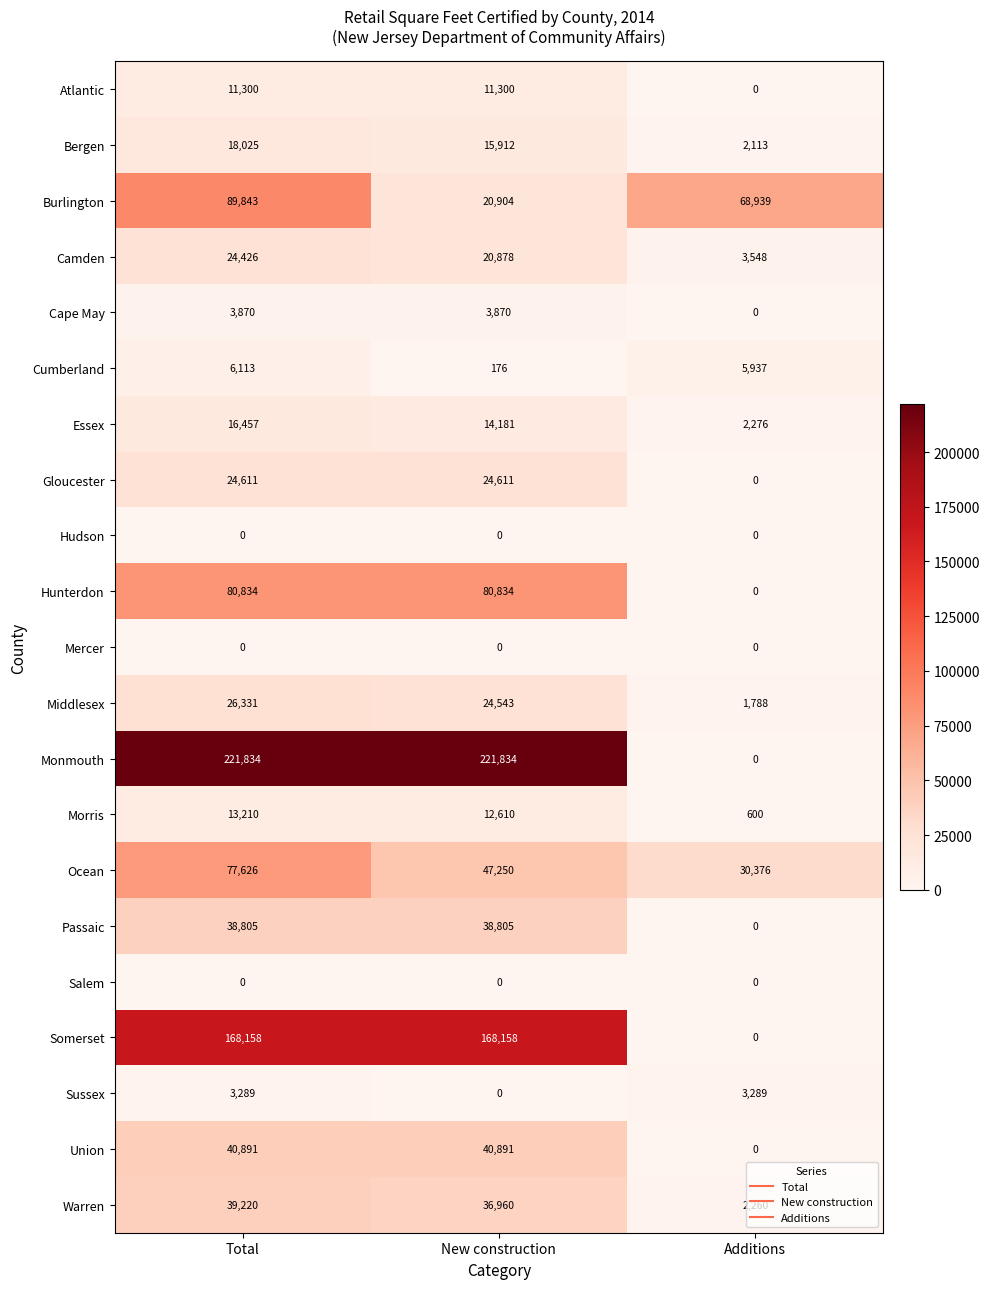

The Gloucester series shows 0 at Additions. True or false?

True